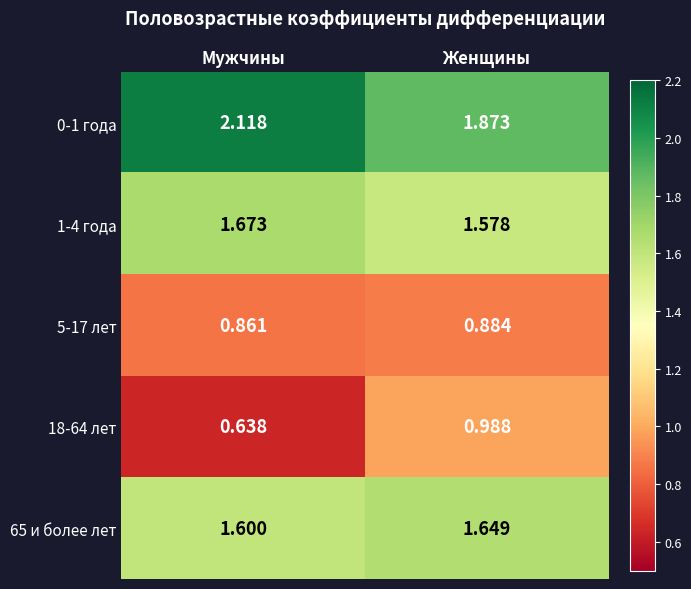

What is the spread (max minus min) of values at Мужчины?

1.5